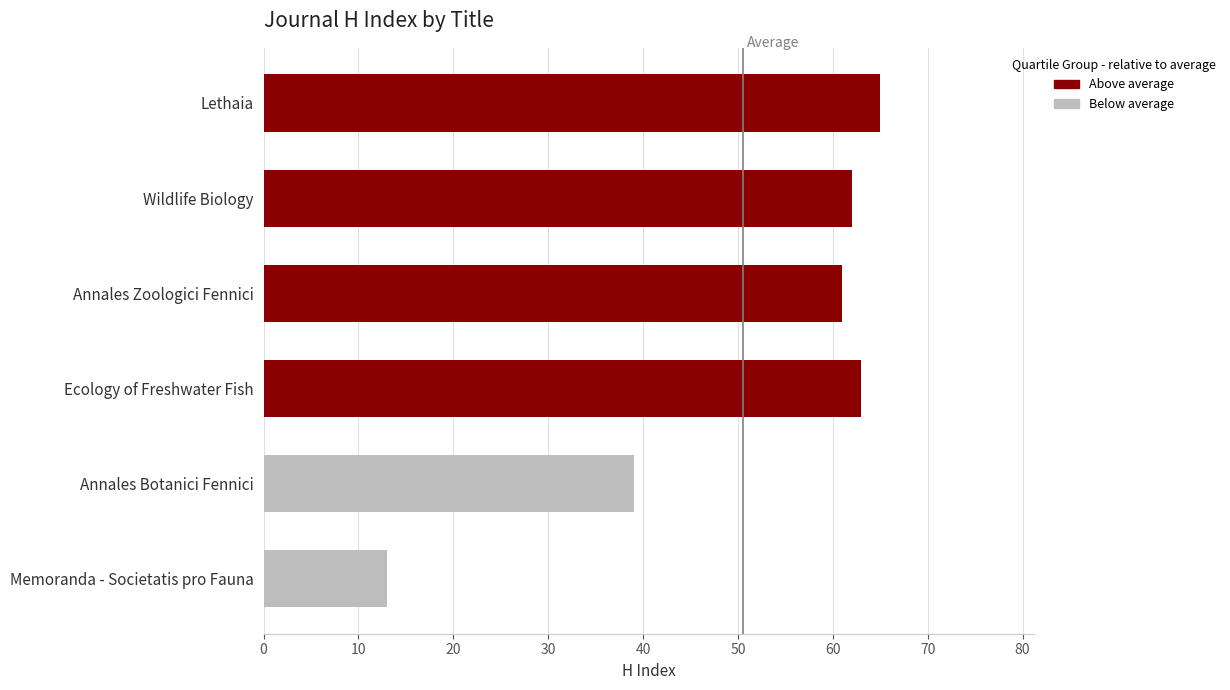

What is the difference between the maximum and minimum values?

52